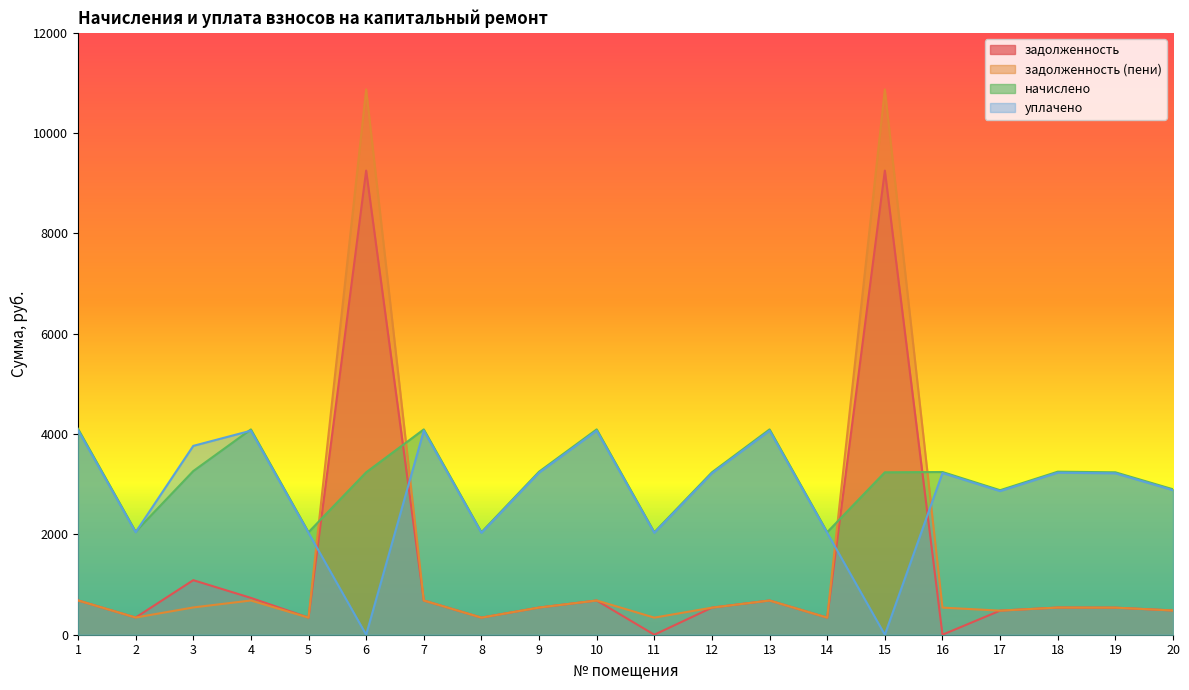

Which series has the largest total across all categories?

начислено